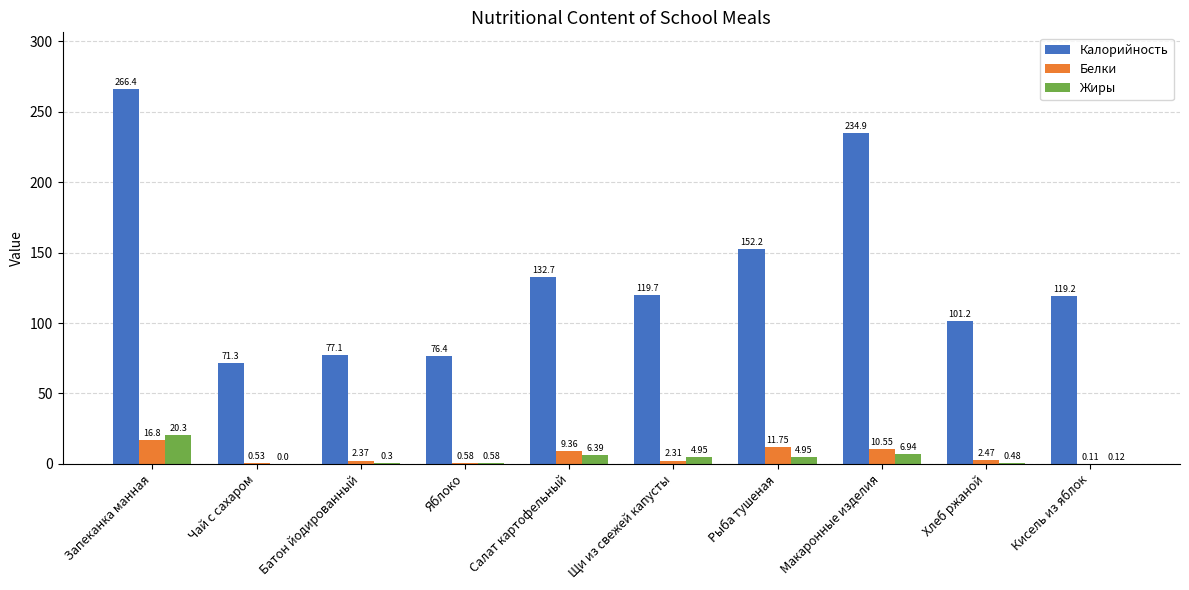

How many distinct data groups are displayed?

3